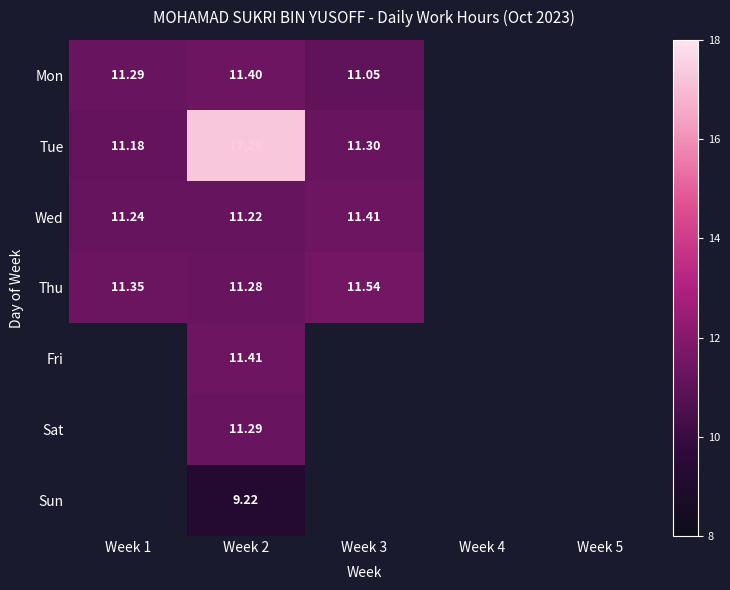

Which category has the highest value in the Wed series?

Week 3